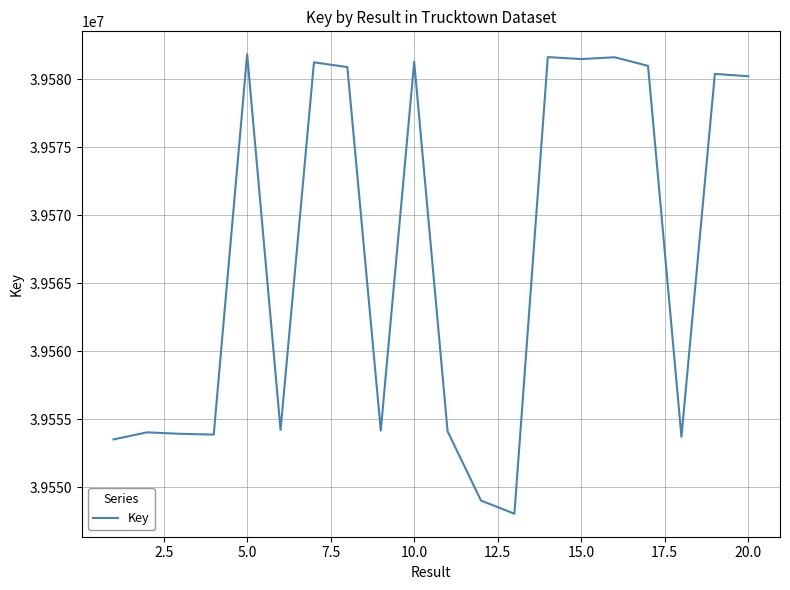

What is the greatest value displayed?

39581822